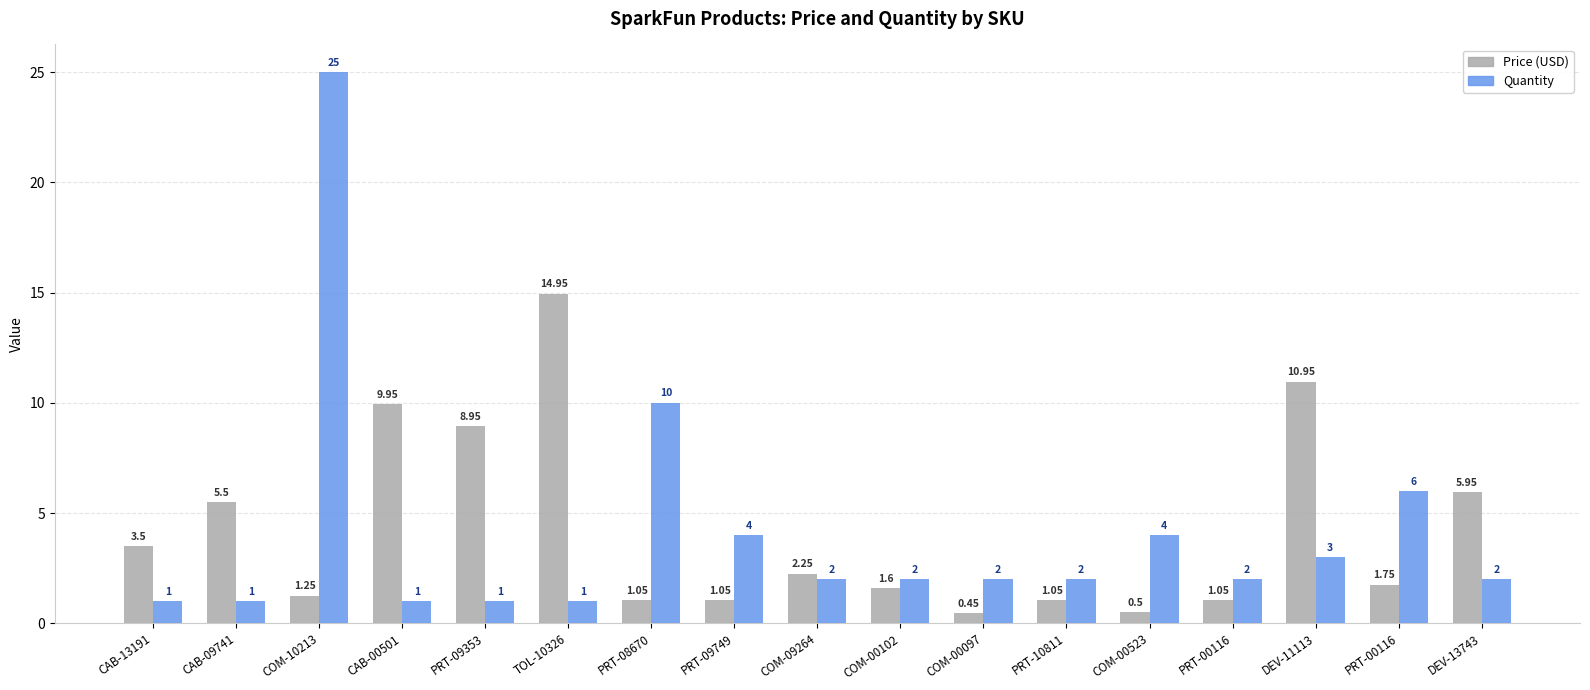

What are all the series names shown in the legend?

Price (USD), Quantity